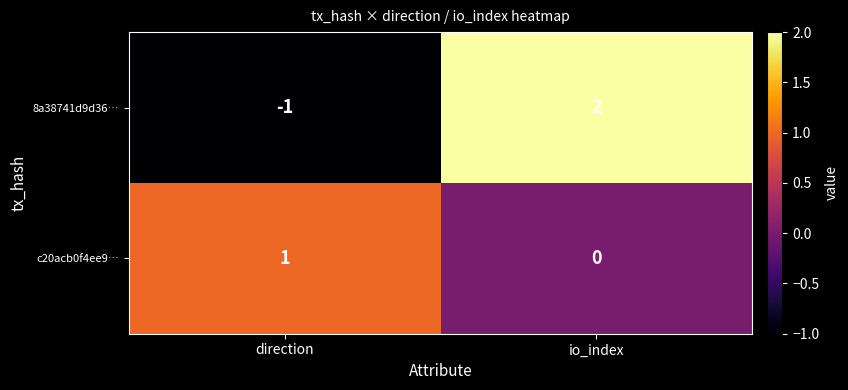

Count the number of categories in the chart.

2